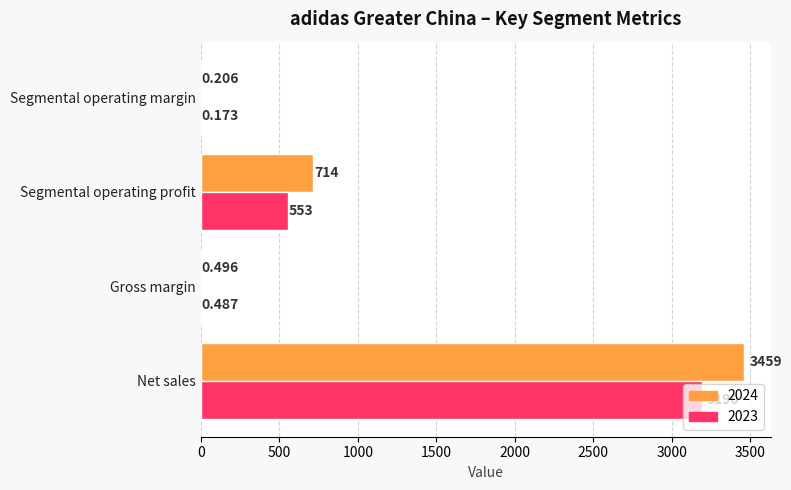

Which series has the widest spread of values?

2024